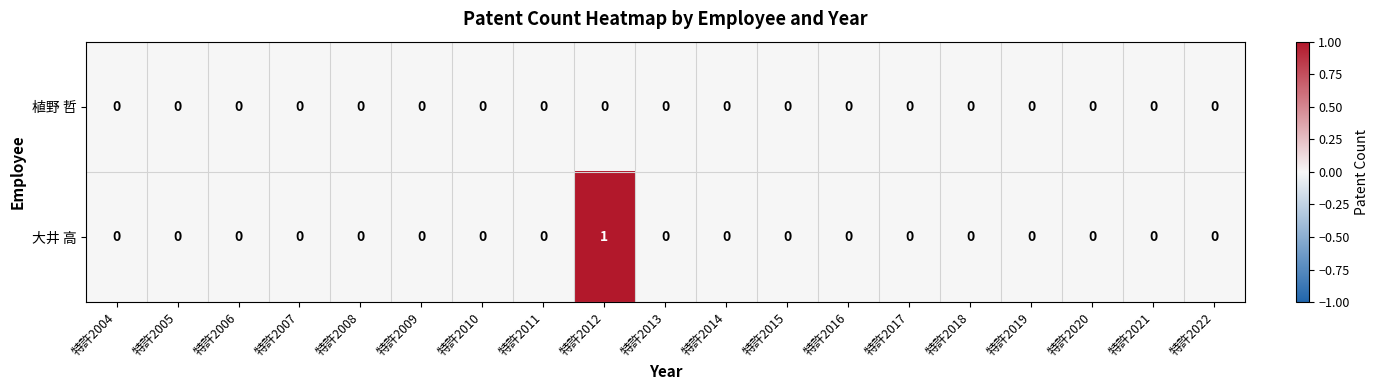

Which series has the largest total across all categories?

大井 高